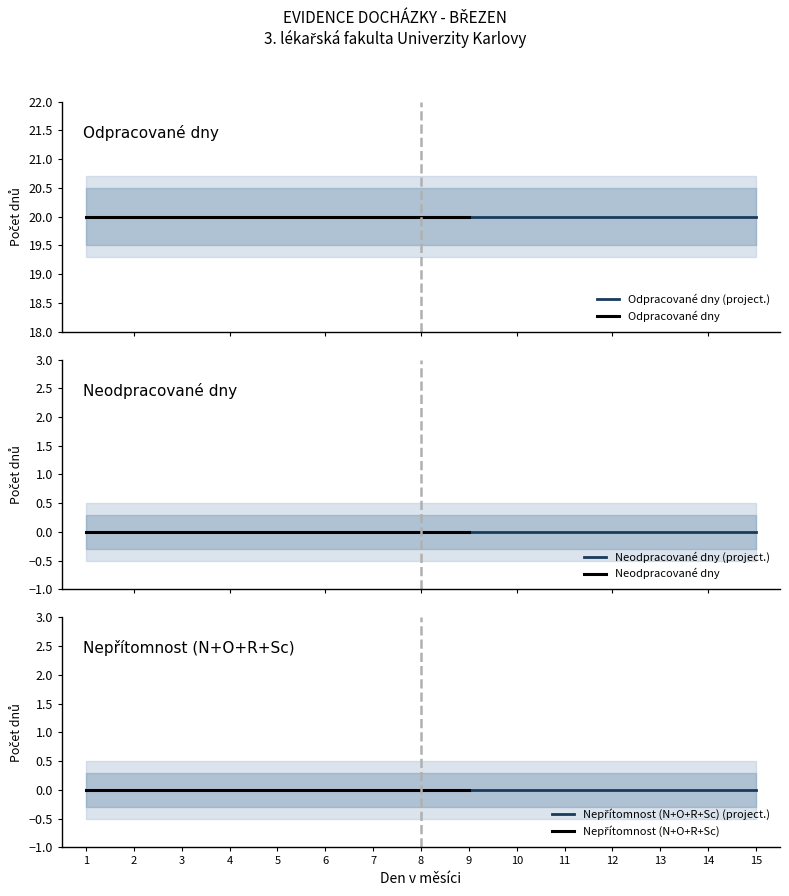

Which category has the highest value in the O series?

1